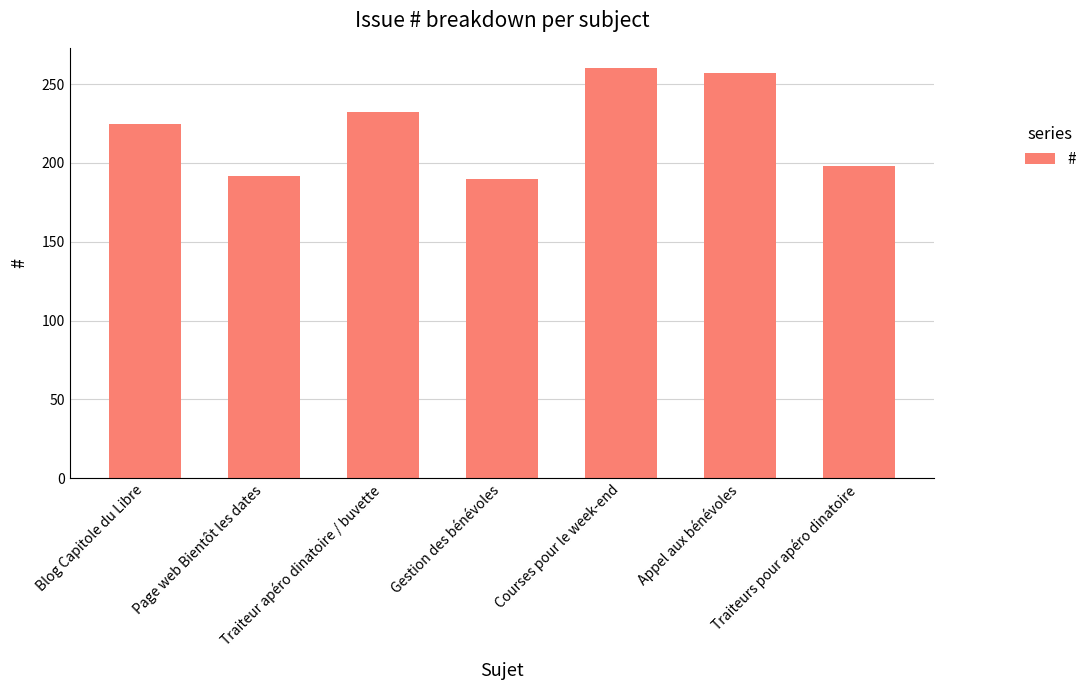

What is the label of the 6th bar from the right?

Page web Bientôt les dates